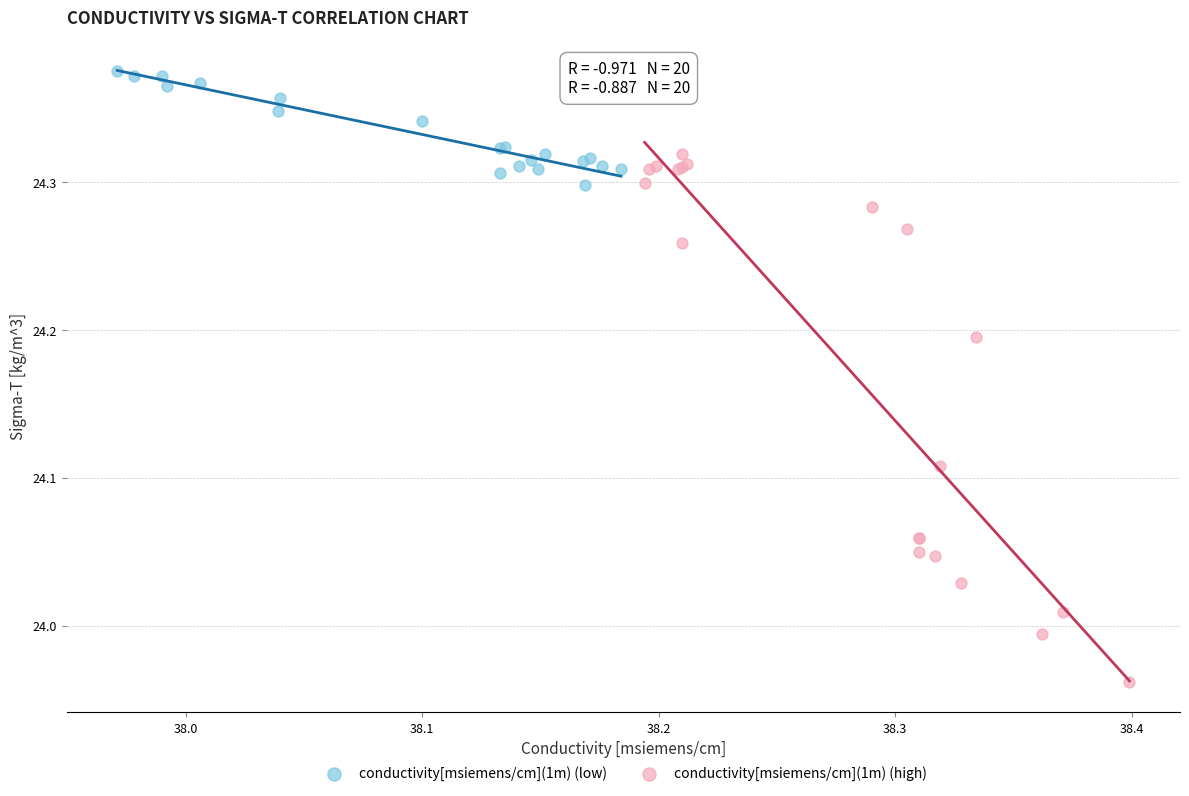

Which series reaches the minimum Y coordinate?

conductivity[msiemens/cm](1m) (high)